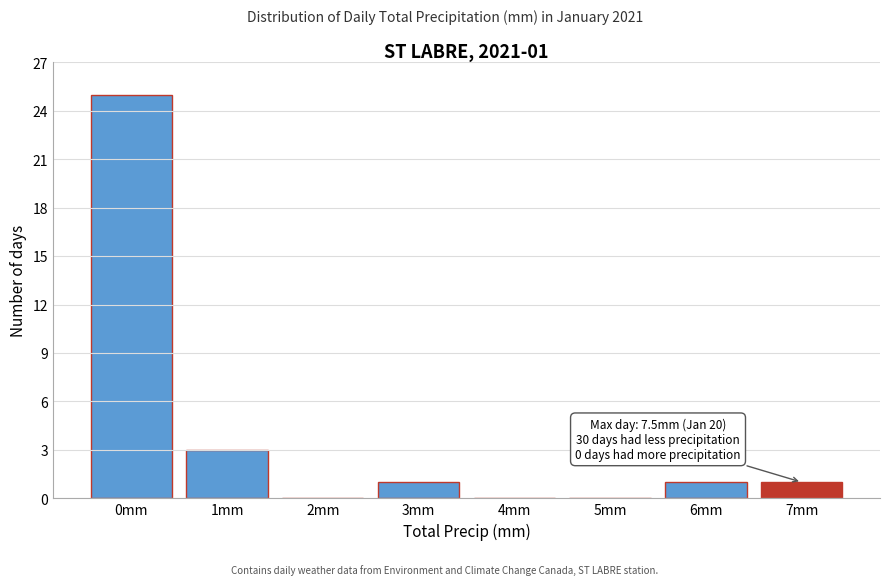

Reading left to right, what are all the values shown in this chart?

0mm=25	1mm=3	2mm=0	3mm=1	4mm=0	5mm=0	6mm=1	7mm=1